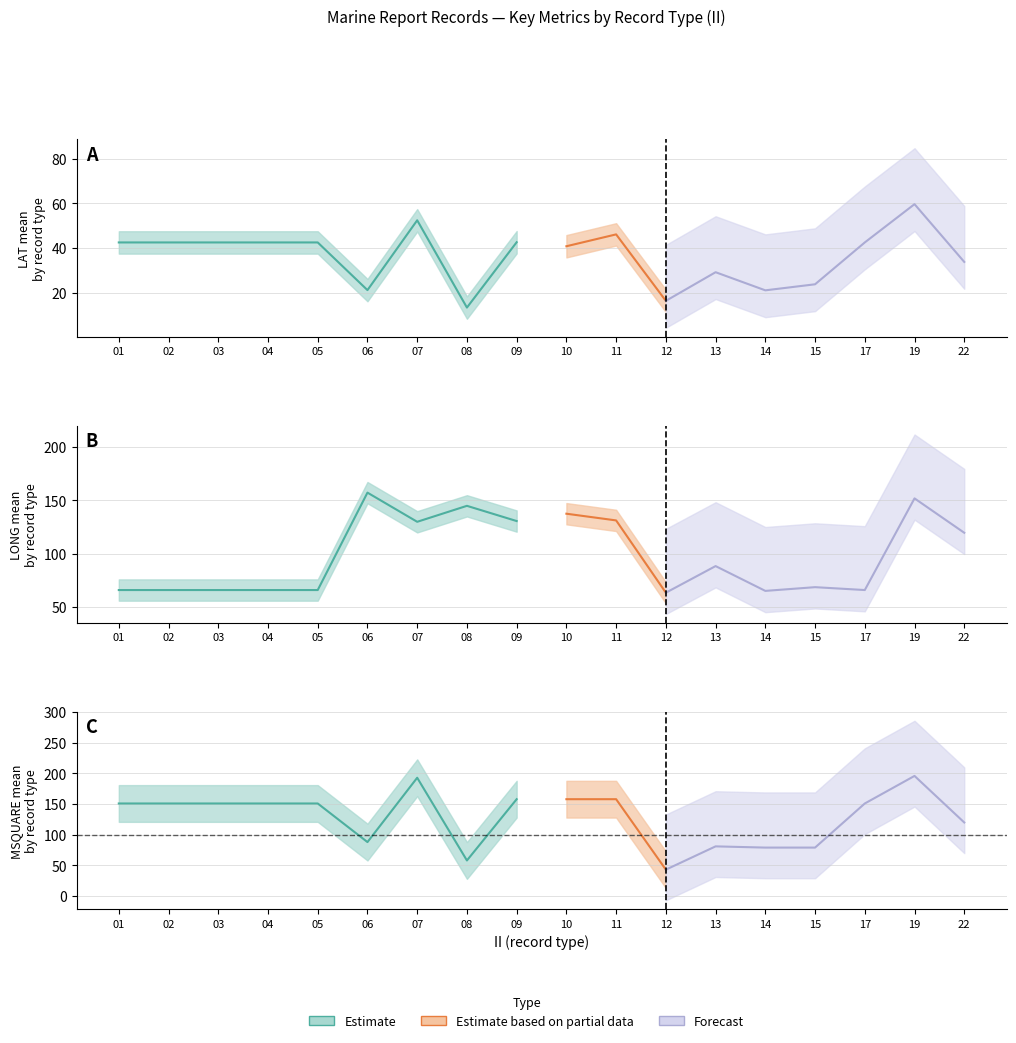

Count the number of categories in the chart.

18